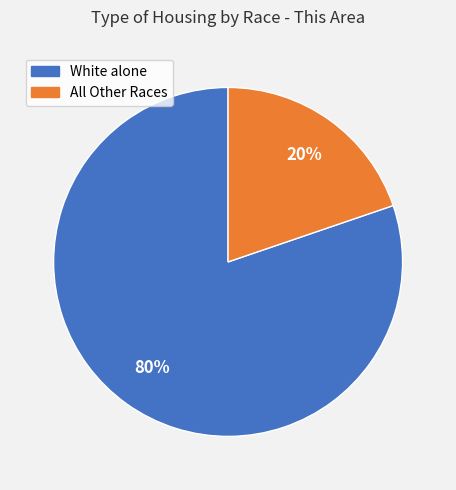

Is there any slice that represents more than half of the pie?

Yes